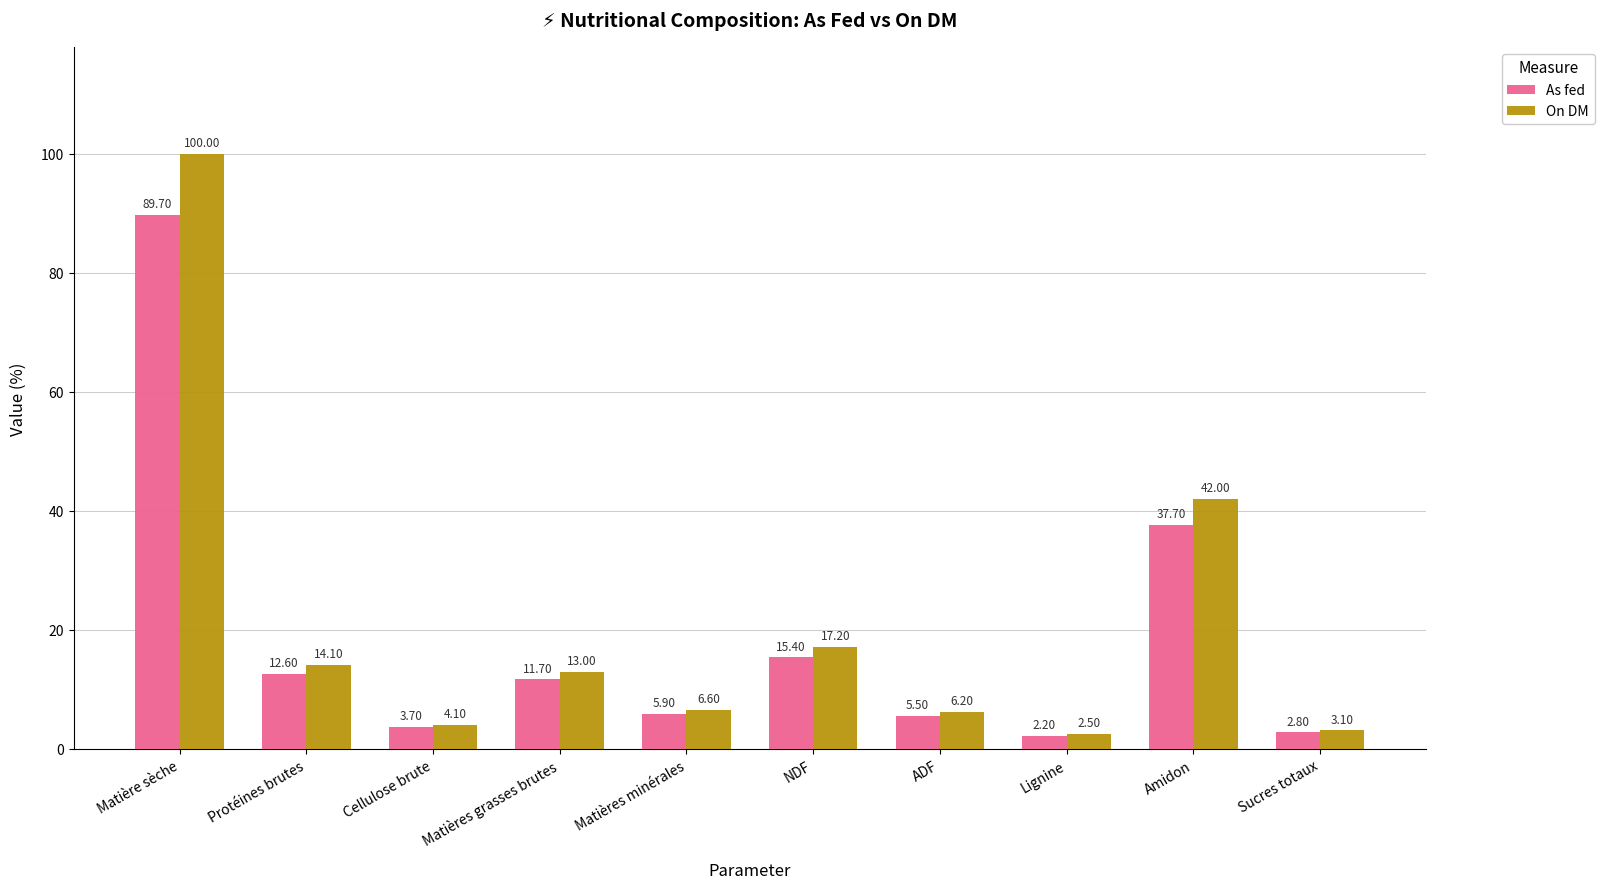

At Matières grasses brutes, list the series in order from smallest to largest.

As fed, On DM